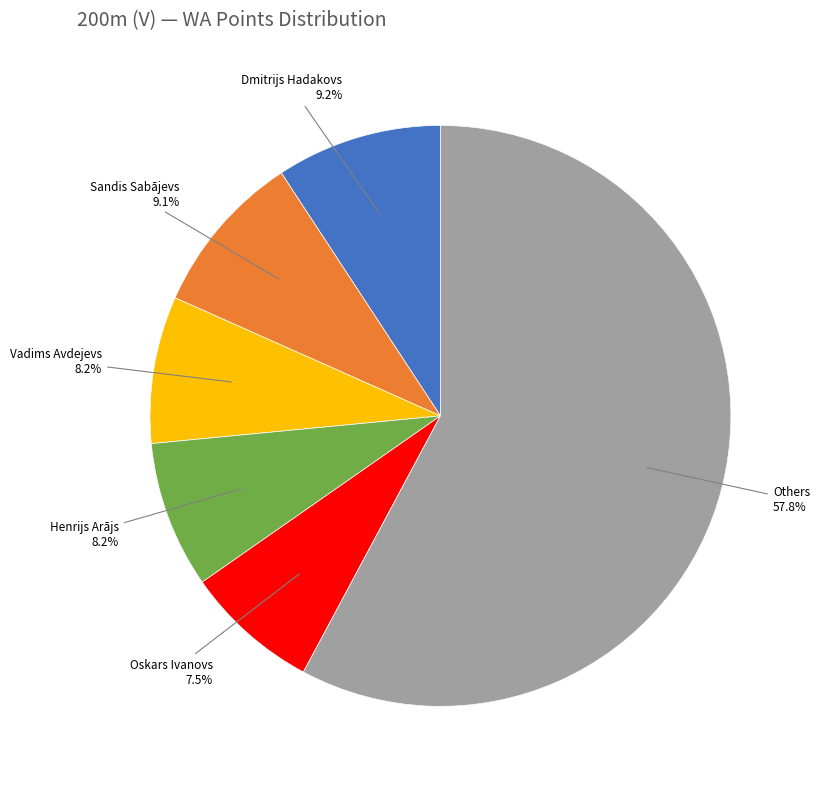

What is the ratio of the value at Vadims Avdejevs to the value at Henrijs Arājs?

1.0